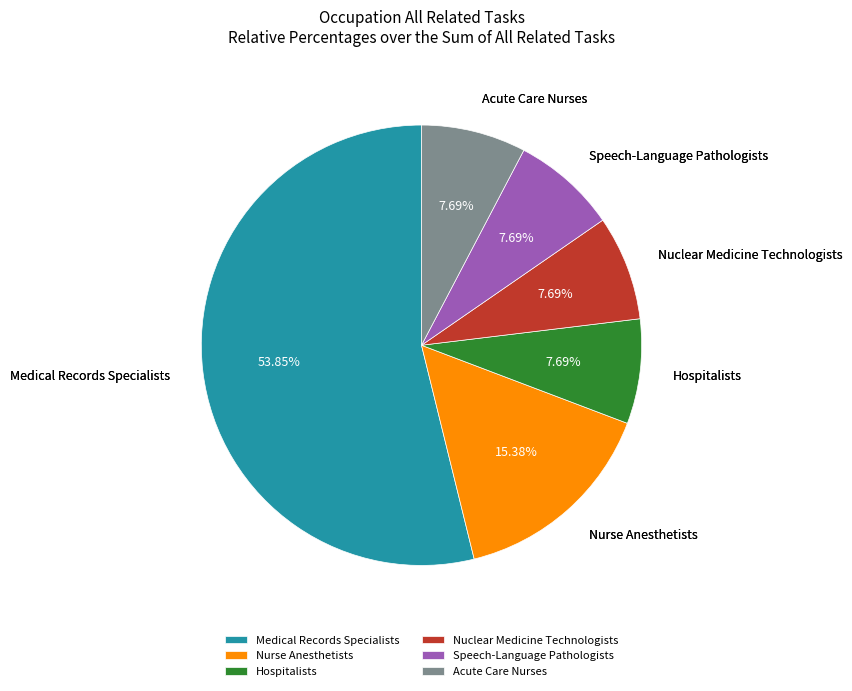

Count the number of slices in the pie.

6